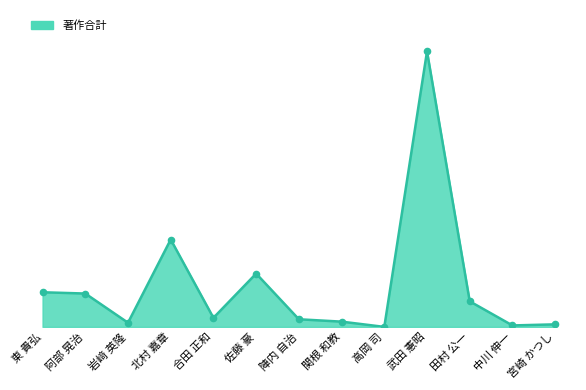

Between 中川 伸一 and 阿部 晃治, which is larger?

阿部 晃治